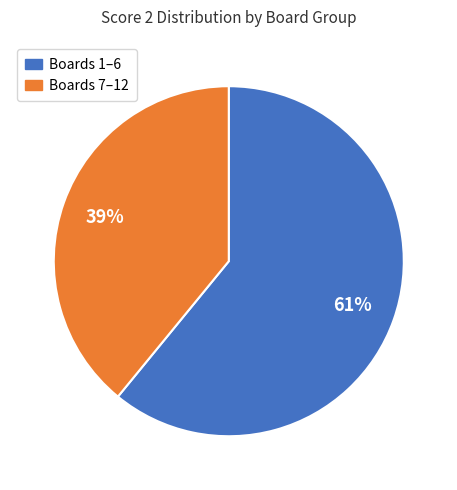

Count the number of slices in the pie.

2